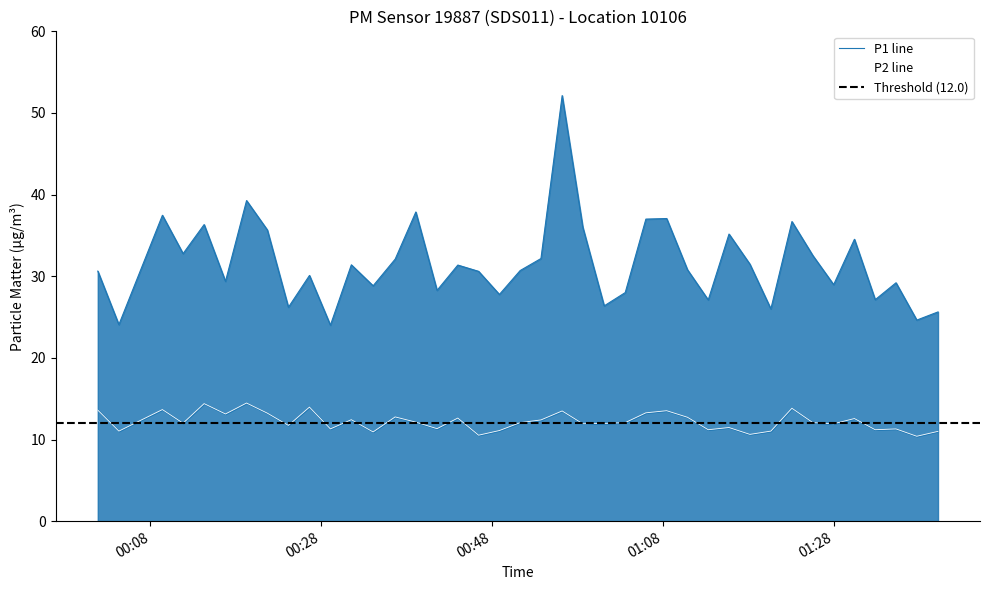

Does the chart have visible grid lines?

No